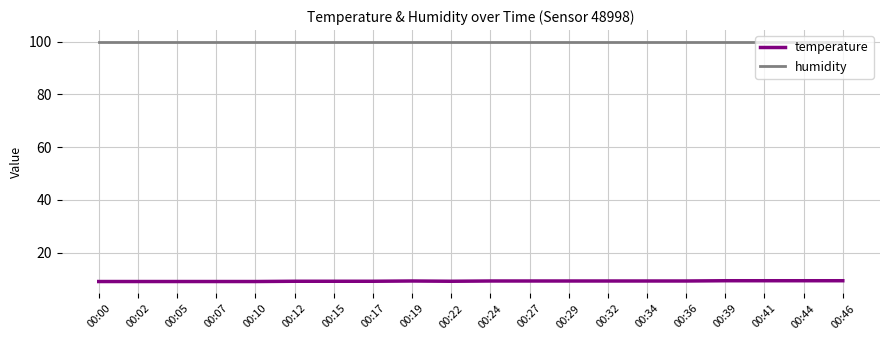

At 00:07, list the series in order from smallest to largest.

temperature, humidity